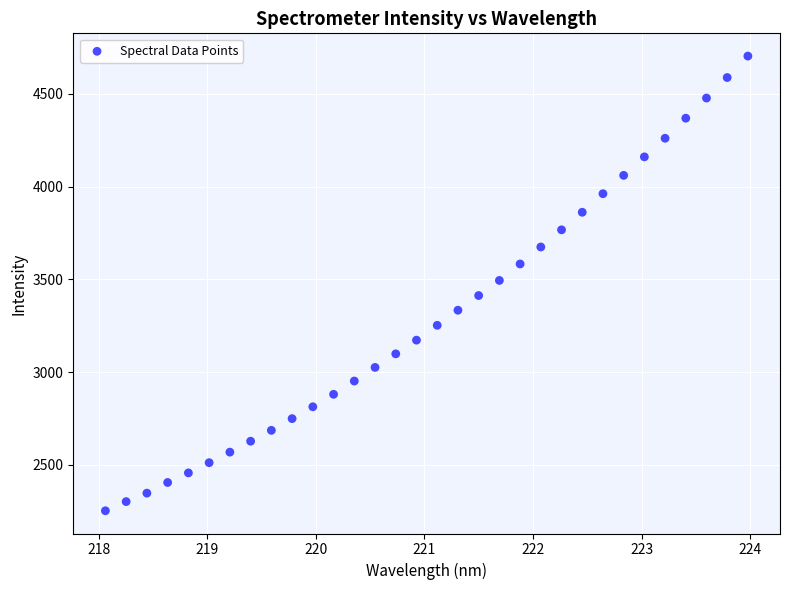

What is the range of X values (max minus min)?

5.9